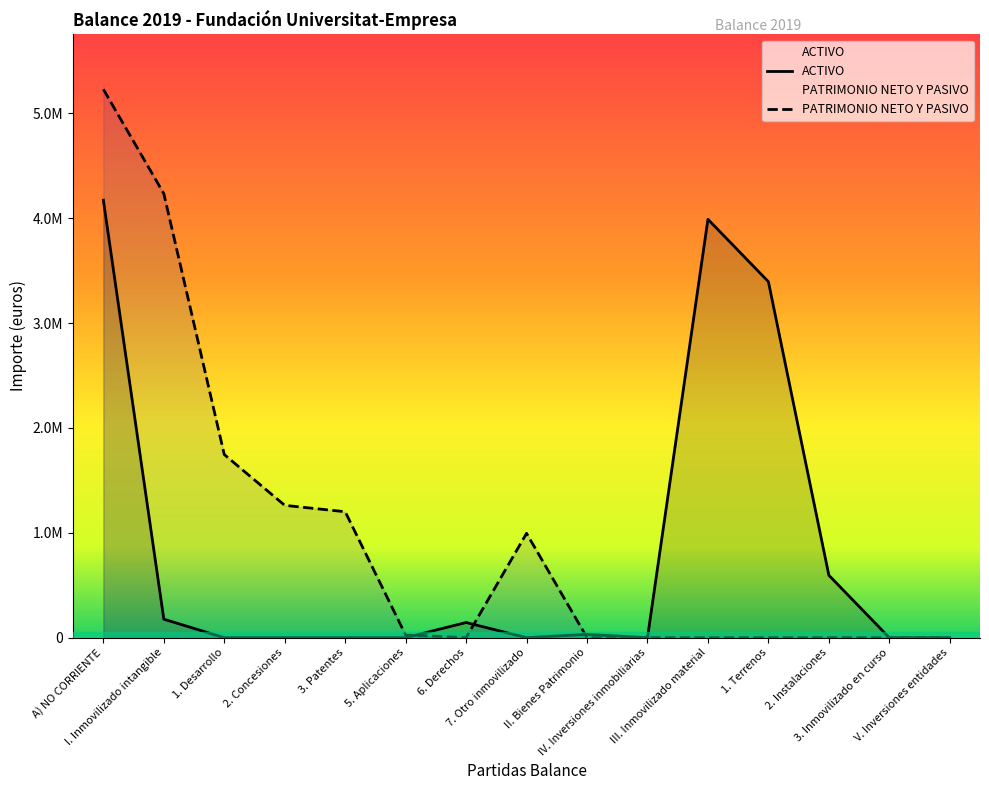

How many intersections are there between PATRIMONIO NETO Y PASIVO and ACTIVO?

3